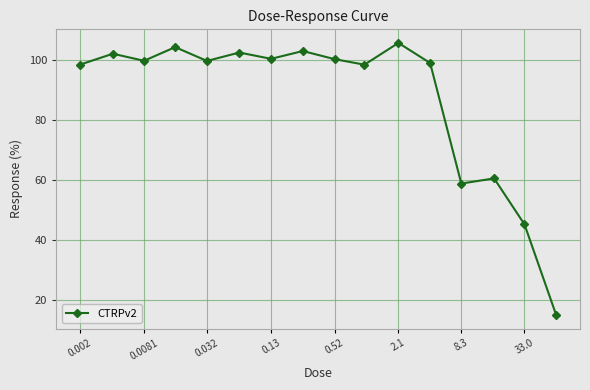

True or false: the data has more than 0 interior local peaks.

True